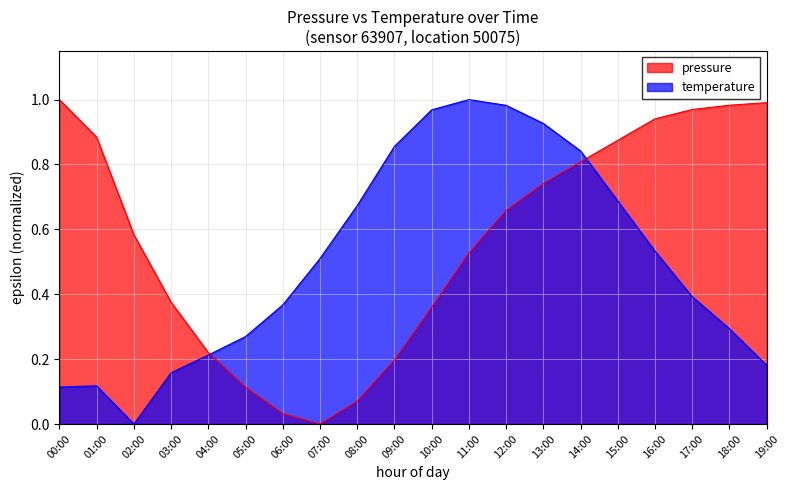

List the labels in order of temperature value, largest first.

11:00, 12:00, 10:00, 13:00, 09:00, 14:00, 15:00, 08:00, 16:00, 07:00, 17:00, 06:00, 18:00, 05:00, 04:00, 19:00, 03:00, 01:00, 00:00, 02:00